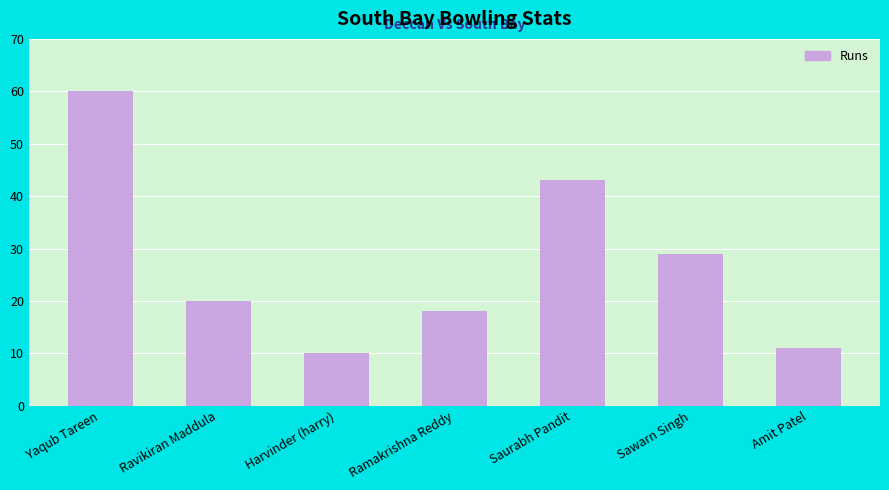

At which category does the chart reach its minimum across all series?

Harvinder (harry)